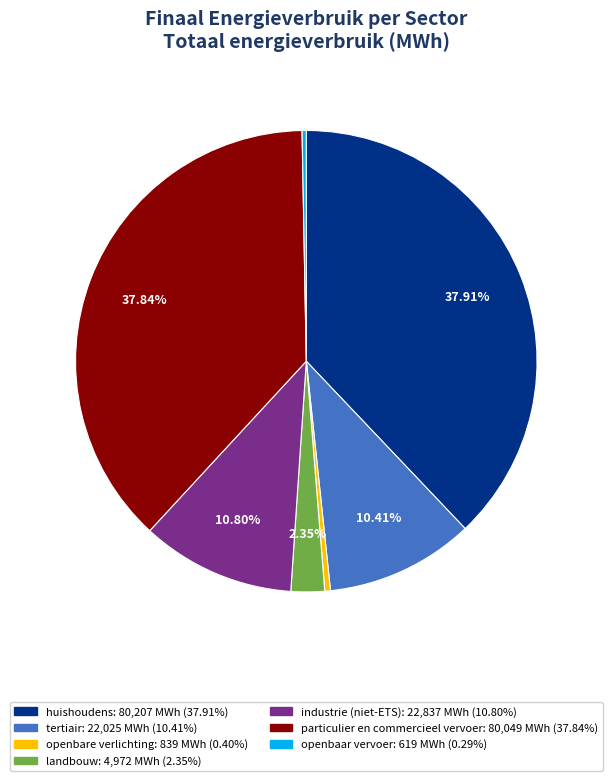

Between industrie (niet-ETS) and particulier en commercieel vervoer, which is larger?

particulier en commercieel vervoer